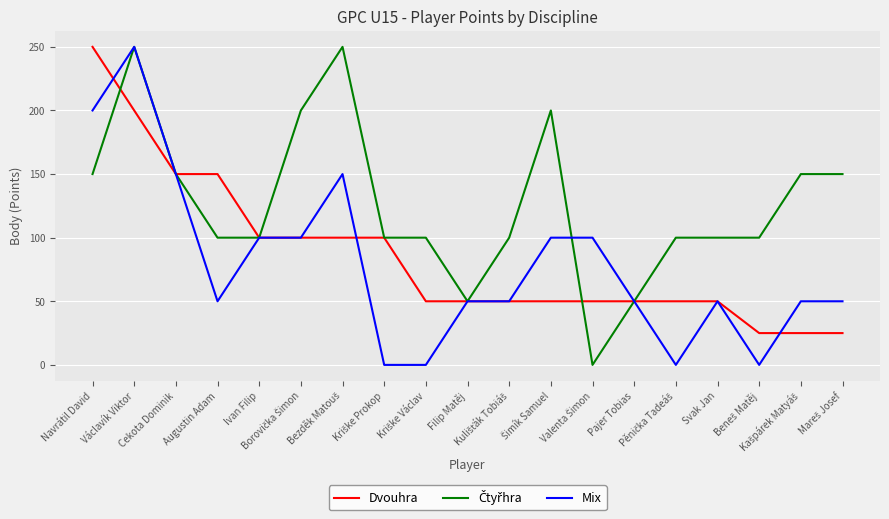

What is the minimum value for Dvouhra?

25